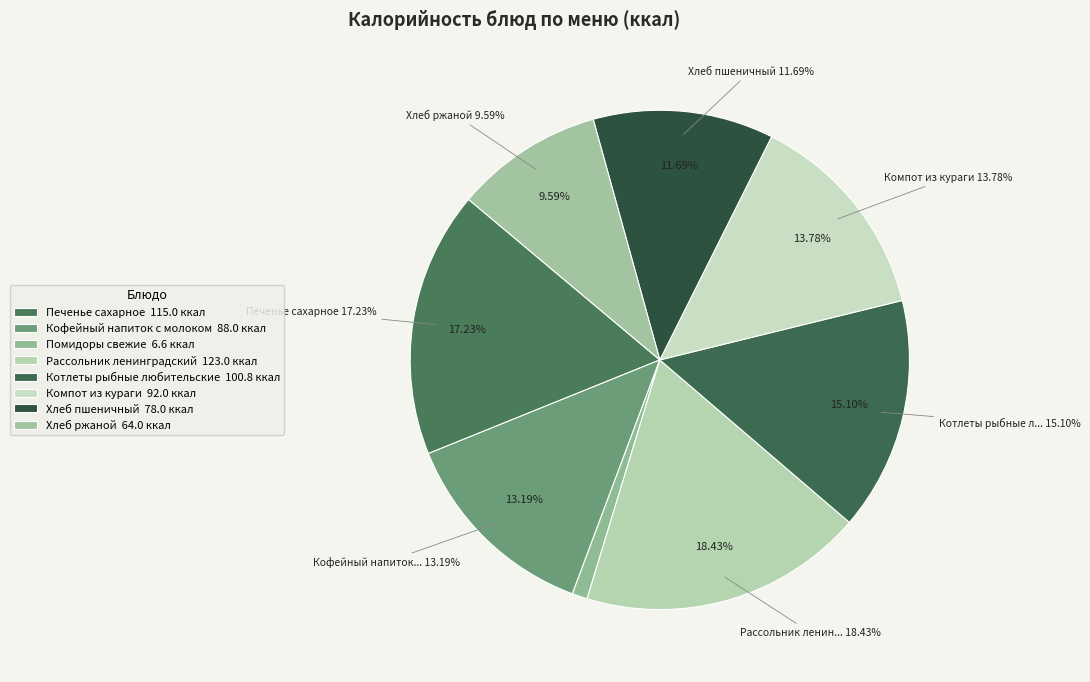

To the nearest percent, what portion does Хлеб ржаной represent?

10%